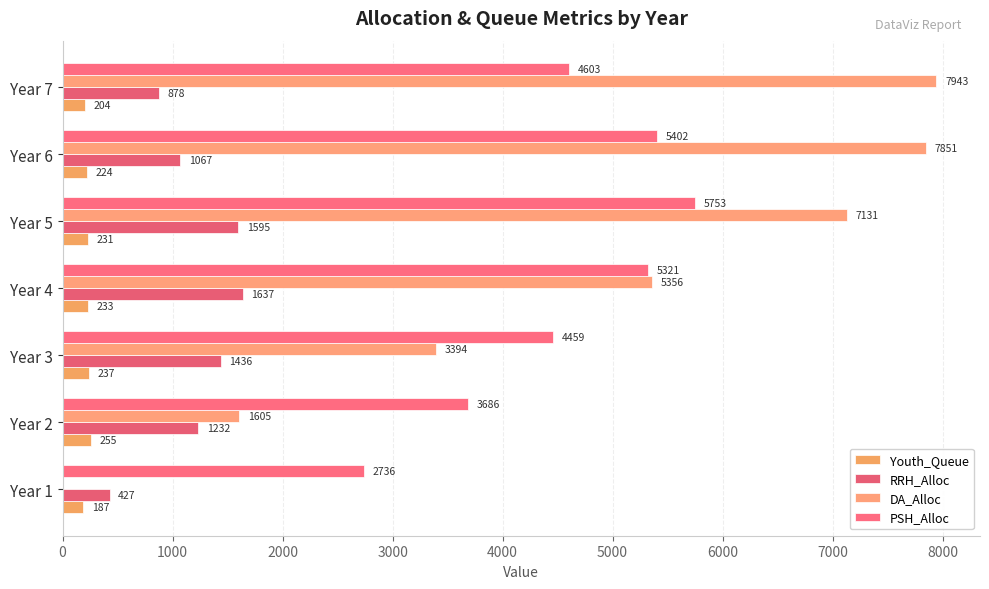

What is the value of the RRH_Alloc bar at the 2nd from the left?

1232